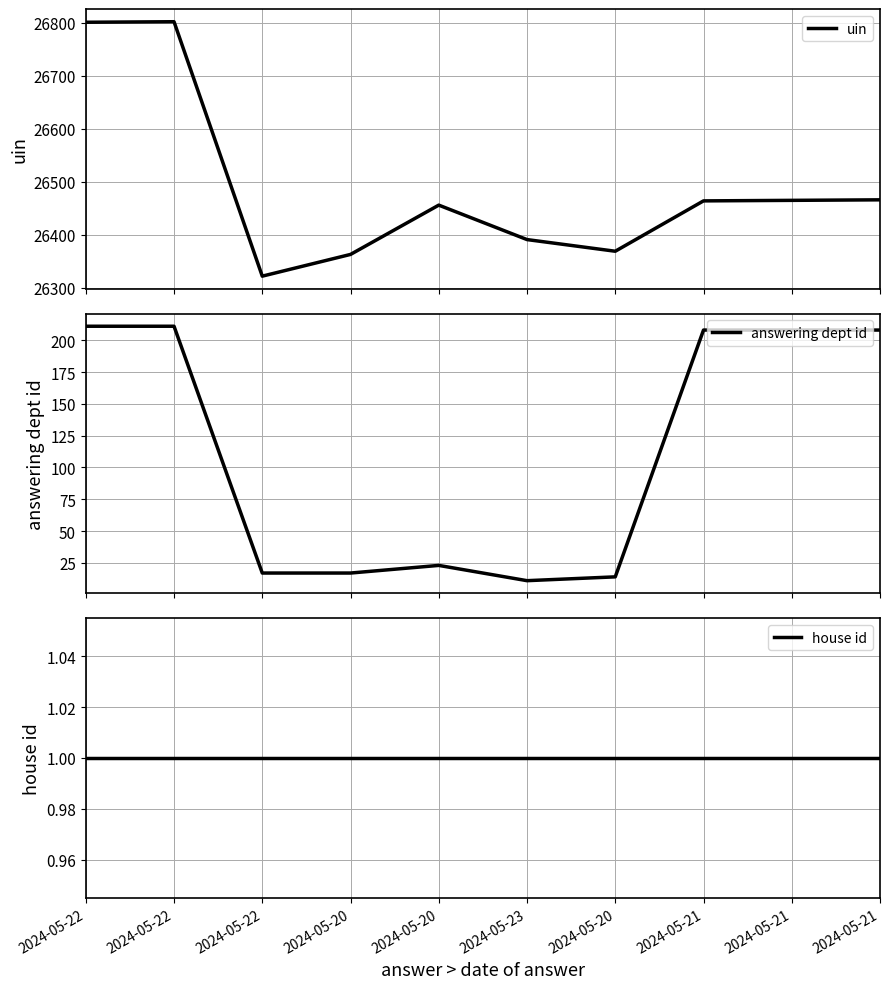

True or false: answering dept id and uin intersect in this chart.

False